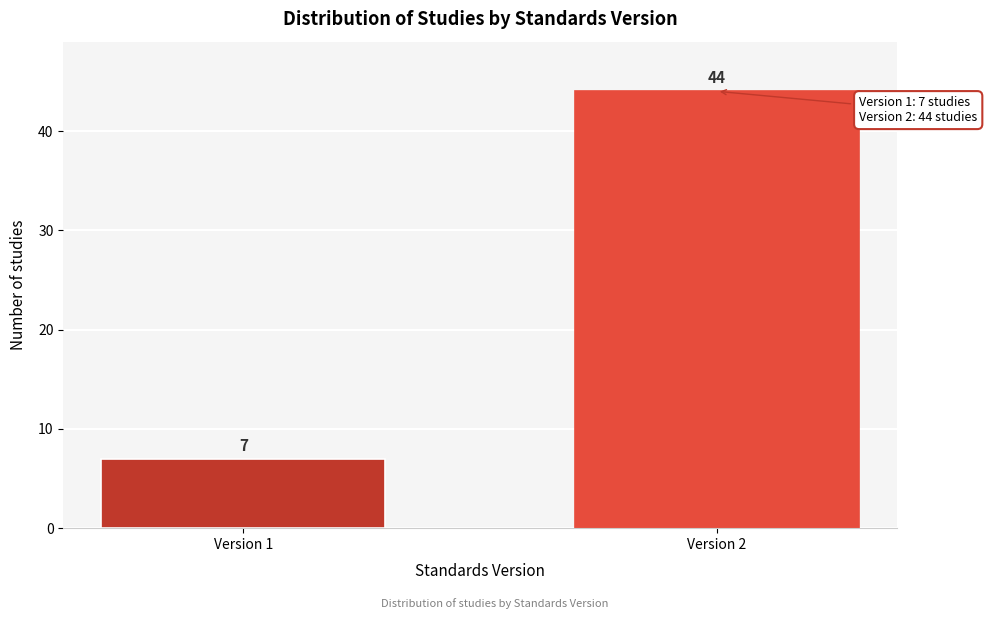

Reading left to right, what are all the values shown in this chart?

7	44